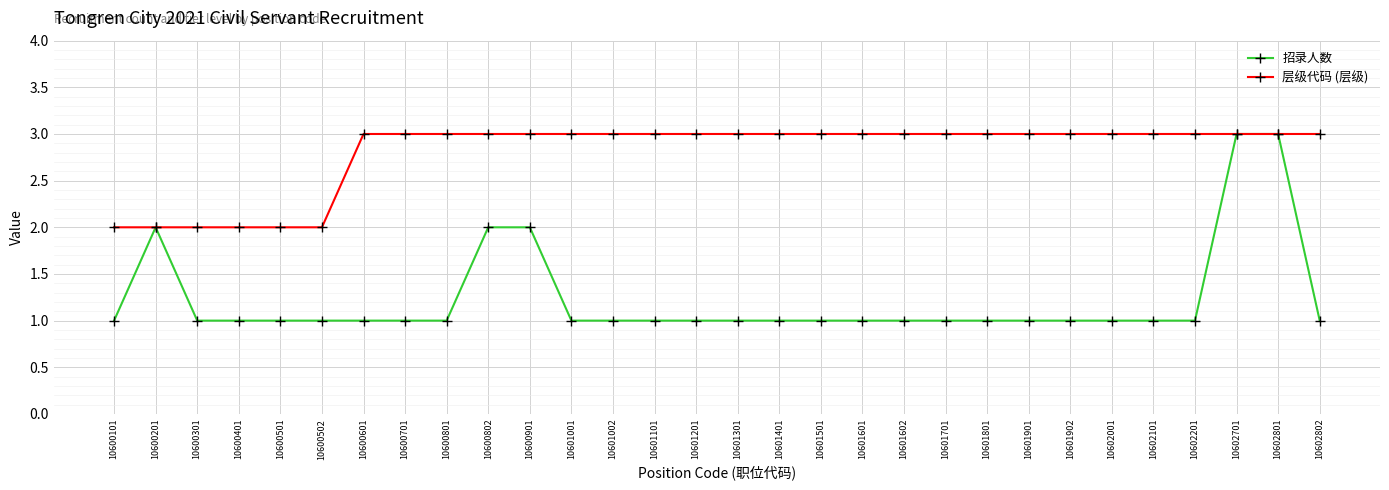

How many lines are shown in the chart?

2